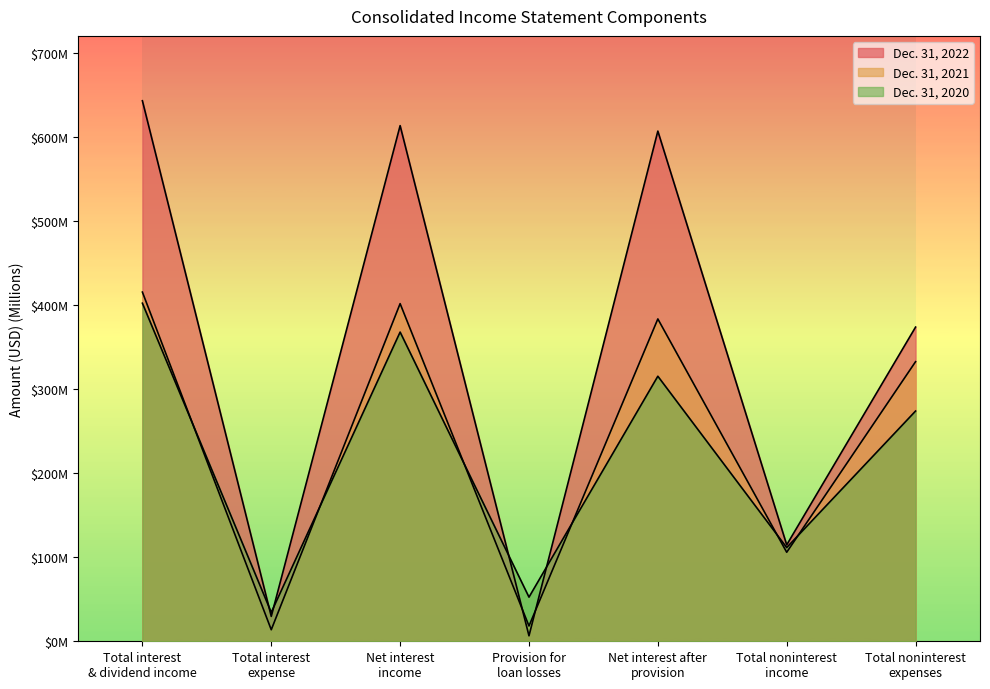

Between Net interest
income and Net interest after
provision, which series saw the biggest shift?

Dec. 31, 2020